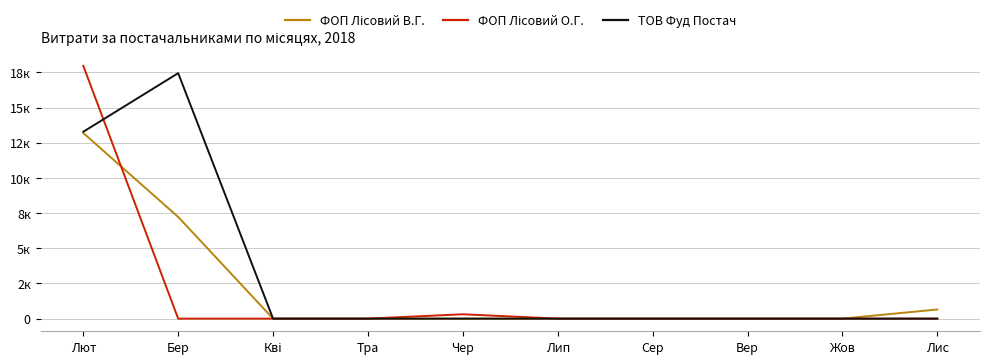

True or false: ТОВ Фуд Постач and ФОП Лісовий В.Г. intersect in this chart.

False